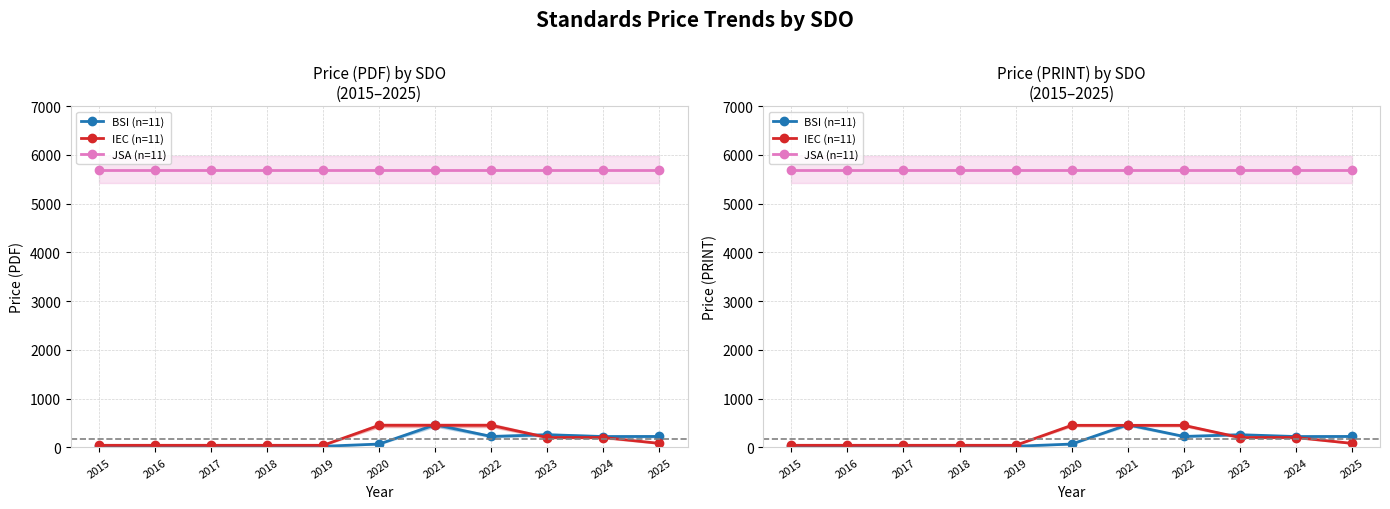

At which category is the sum across all series the highest?

2021